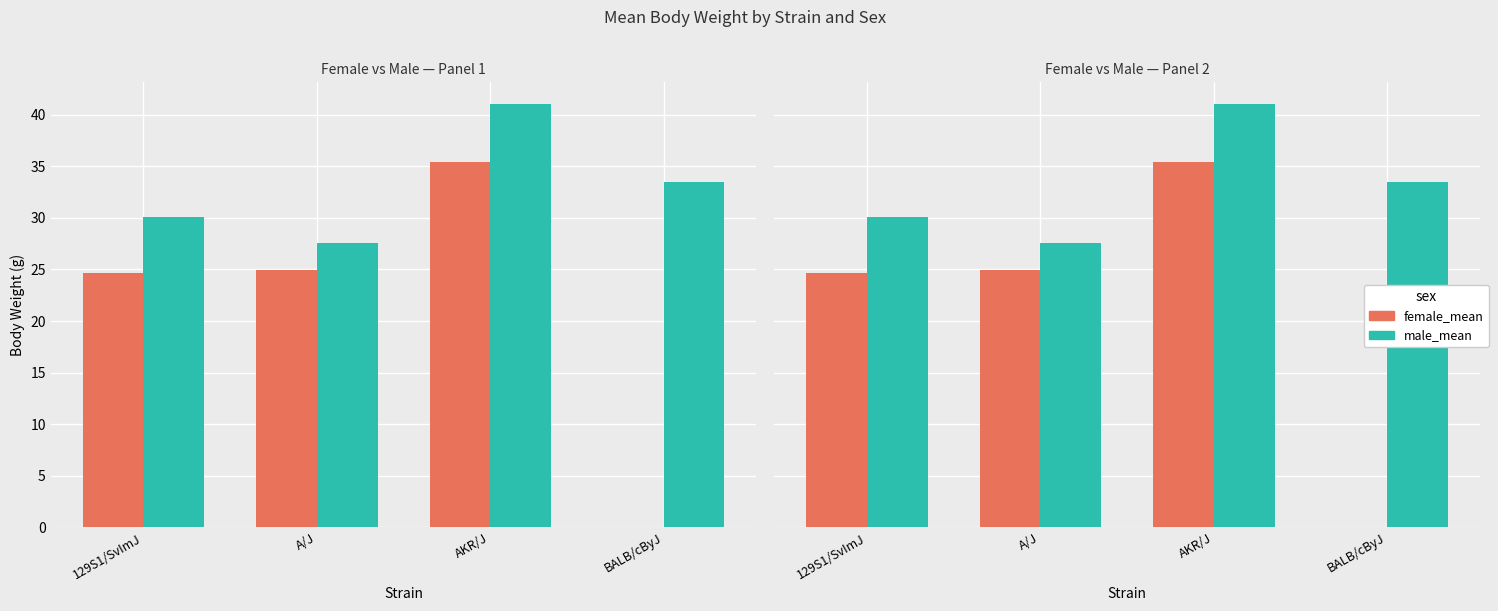

What is the label of the 2nd bar from the right?

AKR/J